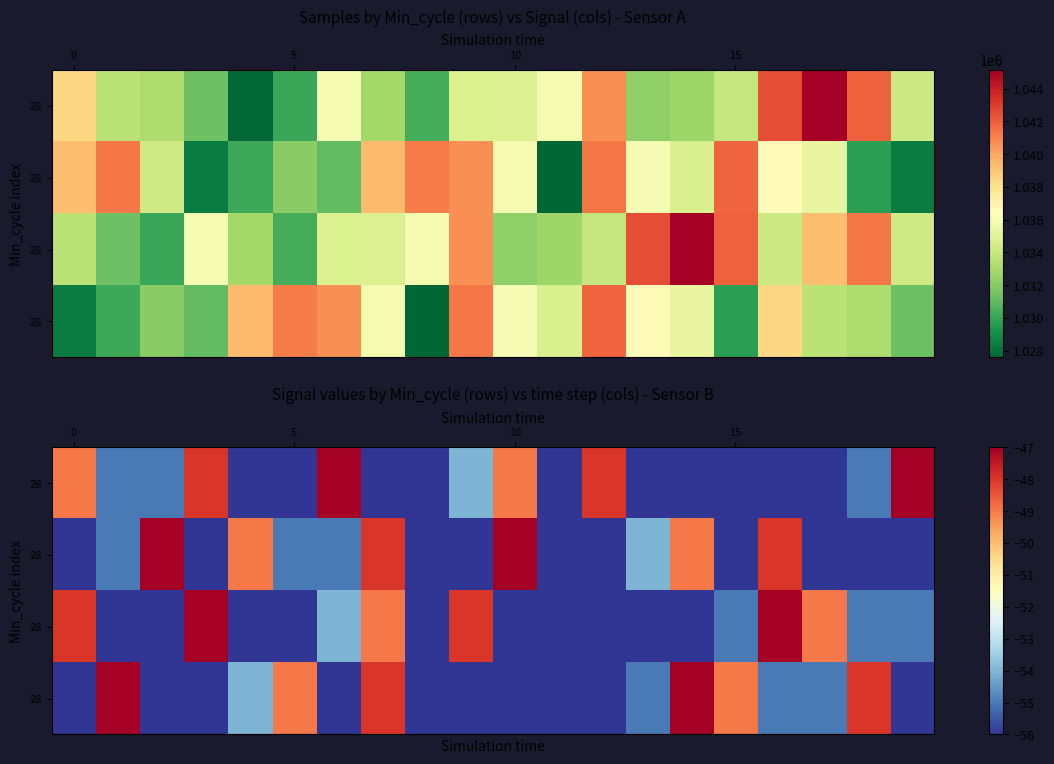

Which series has the widest spread of values?

row_0